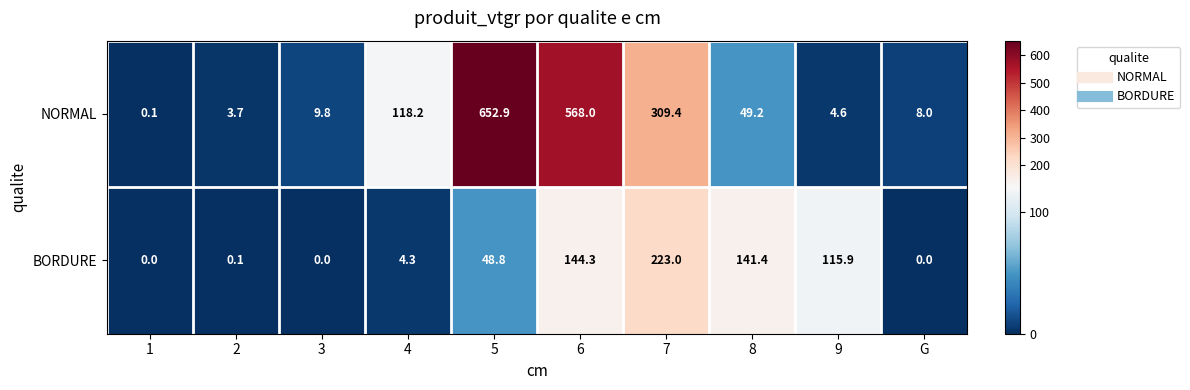

Count the number of categories in the chart.

10